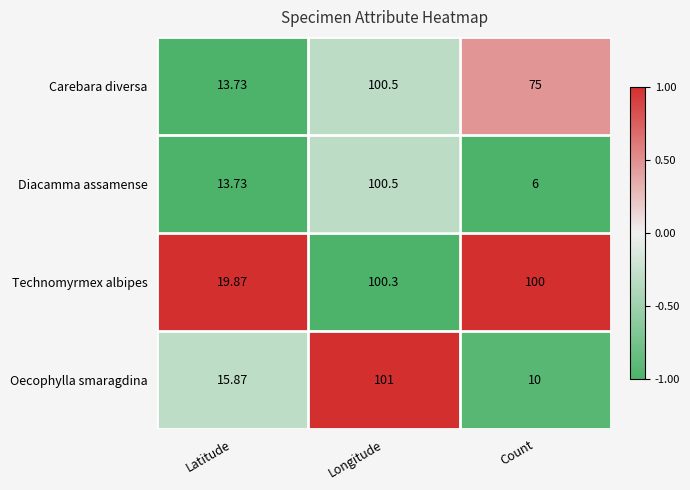

At which category does the chart reach its peak across all series?

Longitude